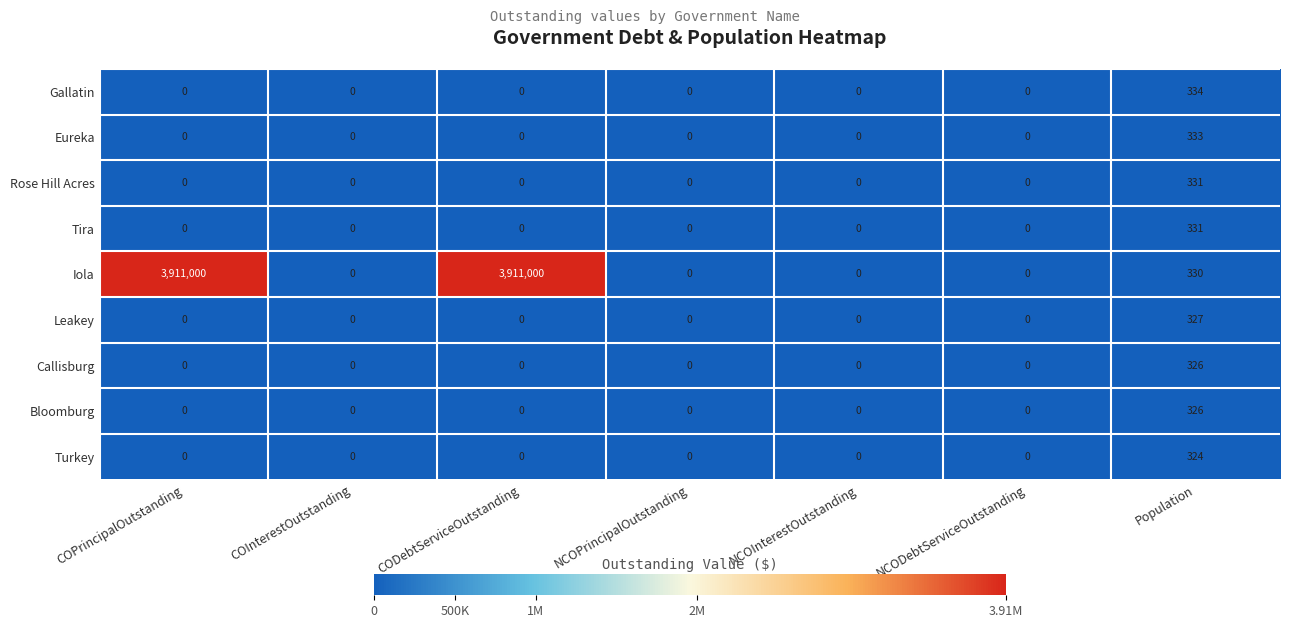

Which series has the largest total across all categories?

Iola